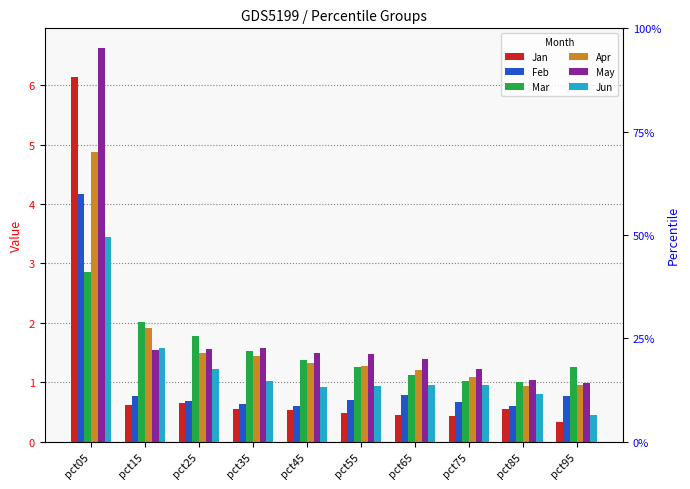

Which series has the largest total across all categories?

May